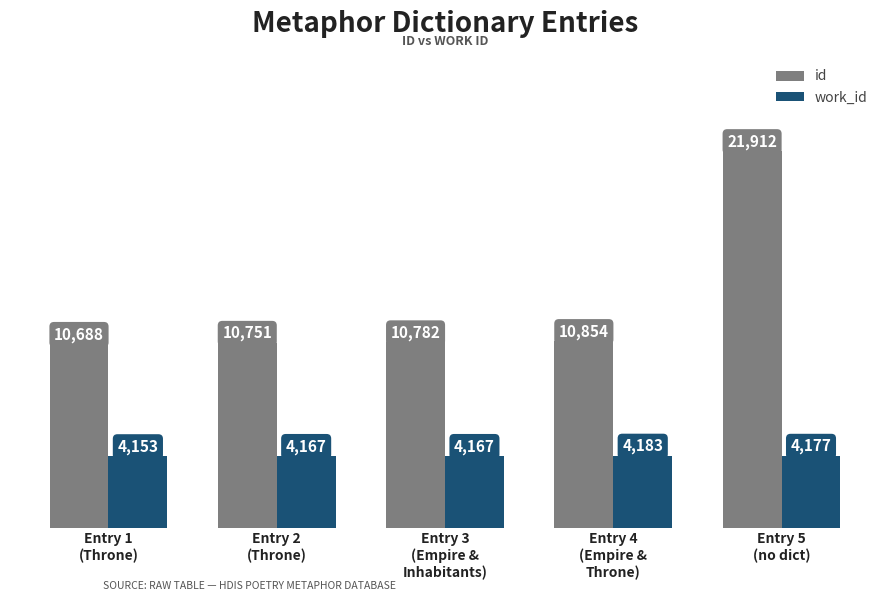

At how many categories does at least one series exceed 4387?

5